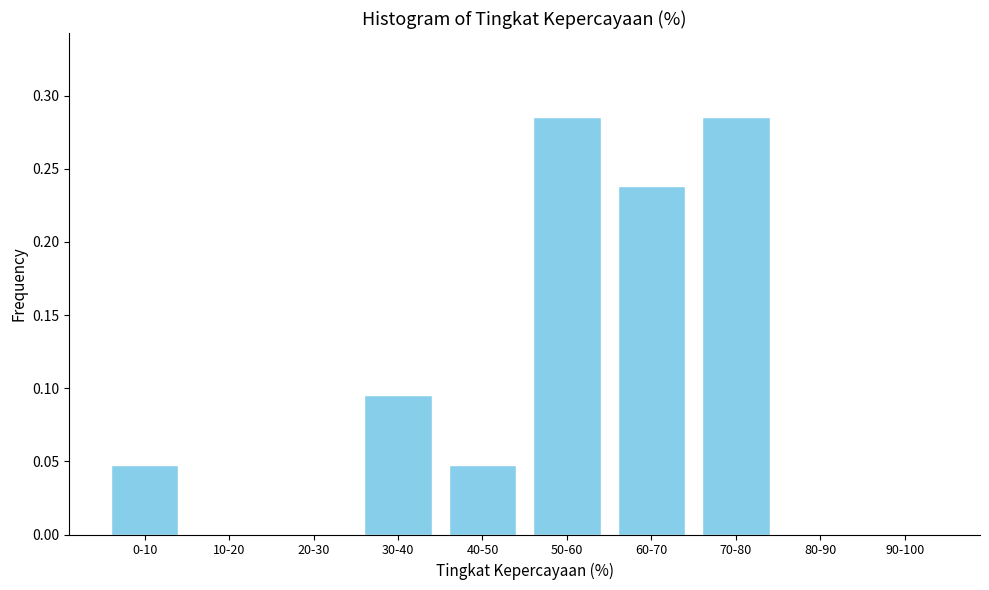

The value at 20-30 is 0.0. True or false?

True